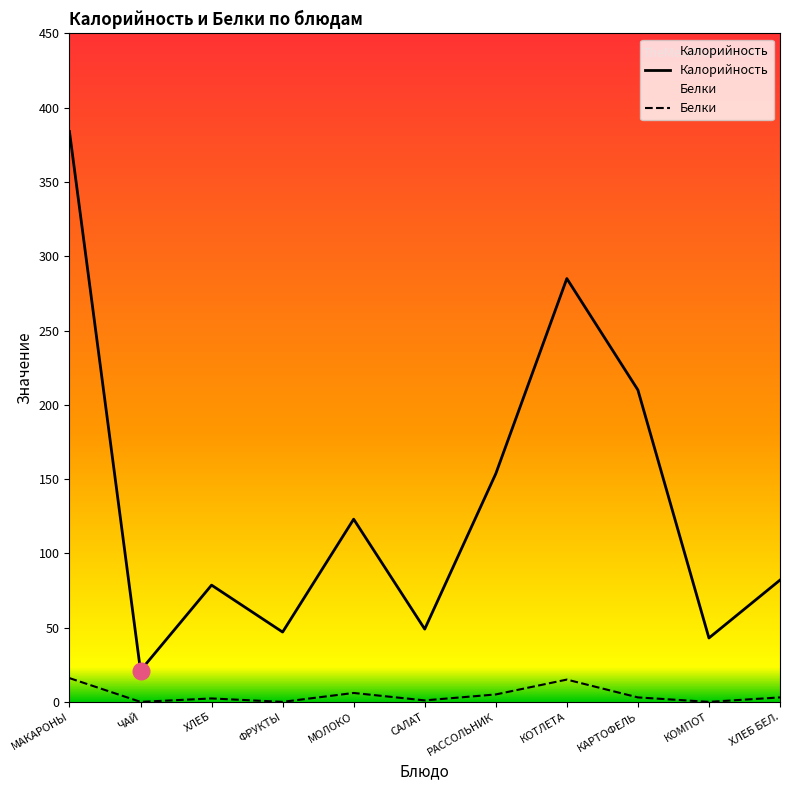

Which series has the largest total across all categories?

Калорийность